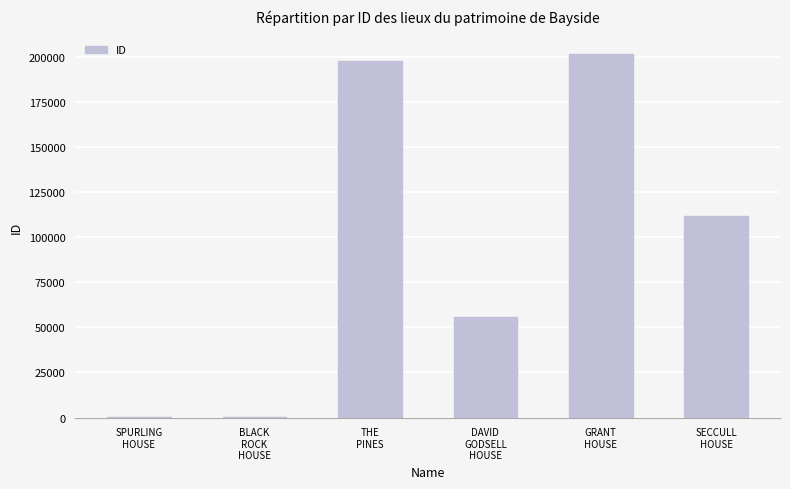

What is the sum of the values at SPURLING
HOUSE and GRANT
HOUSE?

202195